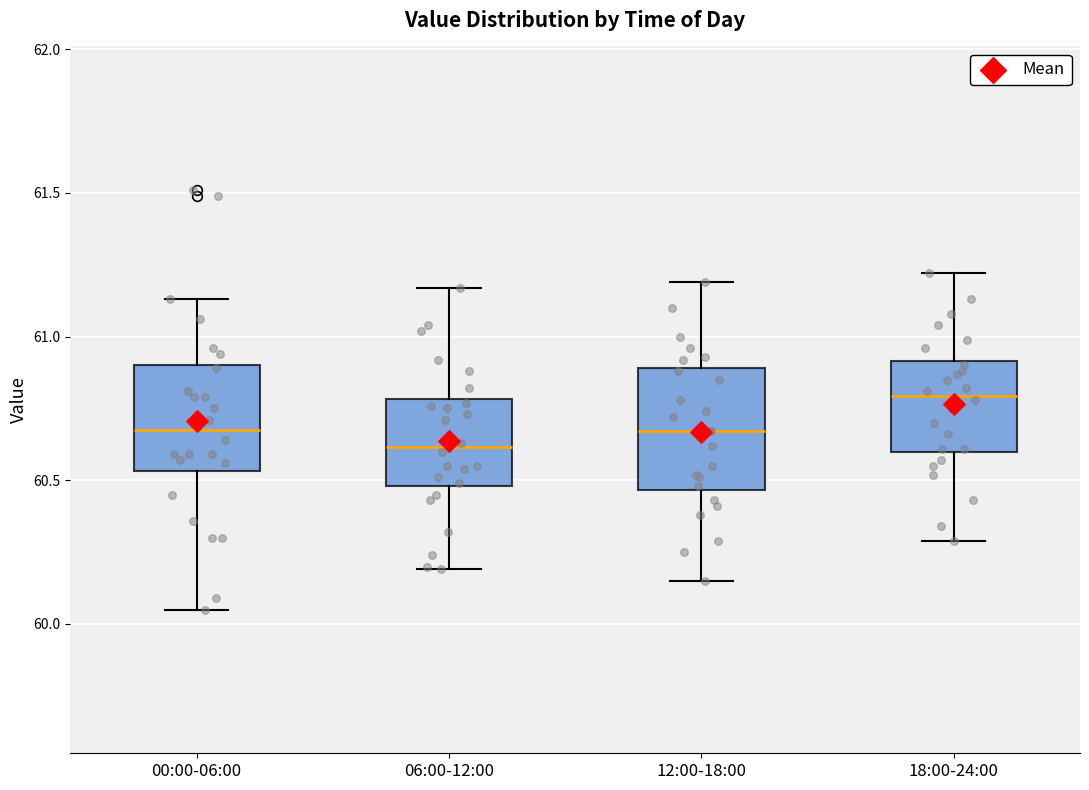

Which box is the tallest, from its lower edge to its upper edge?

12:00-18:00